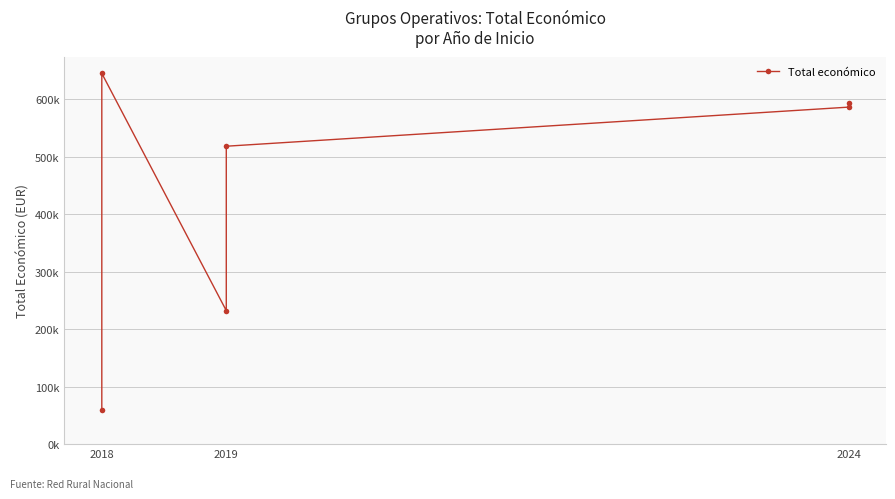

What position from the right is 3?

3